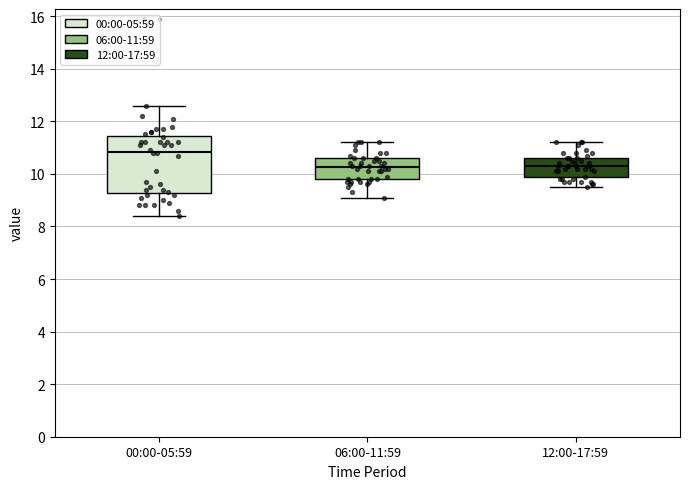

Reading left to right, read every box against the y-axis: the position of its median line, the range the box covers, and the ends of its whiskers. The values are not printed on the chart, so give them approximately, as read against the axis.

00:00-05:59: median 10.8, box 9.2 to 11.4, whiskers 8.4 to 12.6
06:00-11:59: median 10.2, box 9.8 to 10.6, whiskers 9.2 to 11.2
12:00-17:59: median 10.4, box 9.8 to 10.6, whiskers 9.6 to 11.2